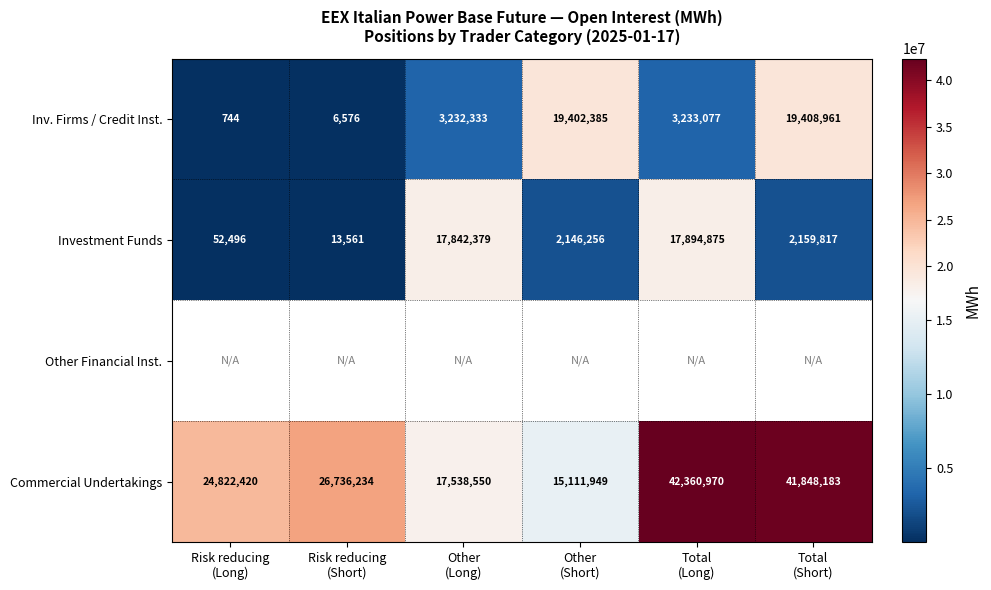

What is the difference between the second highest and minimum values in the Inv. Firms / Credit Inst. series?

19401641